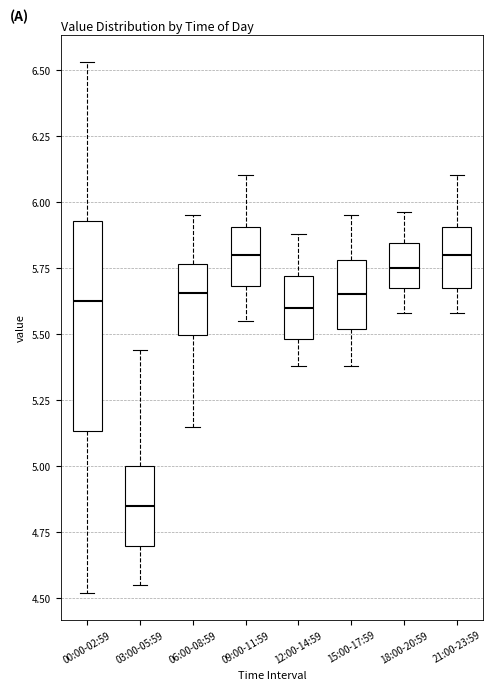

Reading left to right, transcribe this box plot: for each box, give where its median line is, the range the box spans, and where its two whiskers end, as read against the y-axis. The values are not printed on the chart, so give them approximately, as read against the axis.

00:00-02:59: median 5.65, box 5.15 to 5.95, whiskers 4.50 to 6.55
03:00-05:59: median 4.85, box 4.70 to 5.00, whiskers 4.55 to 5.45
06:00-08:59: median 5.65, box 5.50 to 5.75, whiskers 5.15 to 5.95
09:00-11:59: median 5.80, box 5.70 to 5.90, whiskers 5.55 to 6.10
12:00-14:59: median 5.60, box 5.50 to 5.70, whiskers 5.40 to 5.90
15:00-17:59: median 5.65, box 5.50 to 5.80, whiskers 5.40 to 5.95
18:00-20:59: median 5.75, box 5.70 to 5.85, whiskers 5.60 to 5.95
21:00-23:59: median 5.80, box 5.65 to 5.90, whiskers 5.60 to 6.10